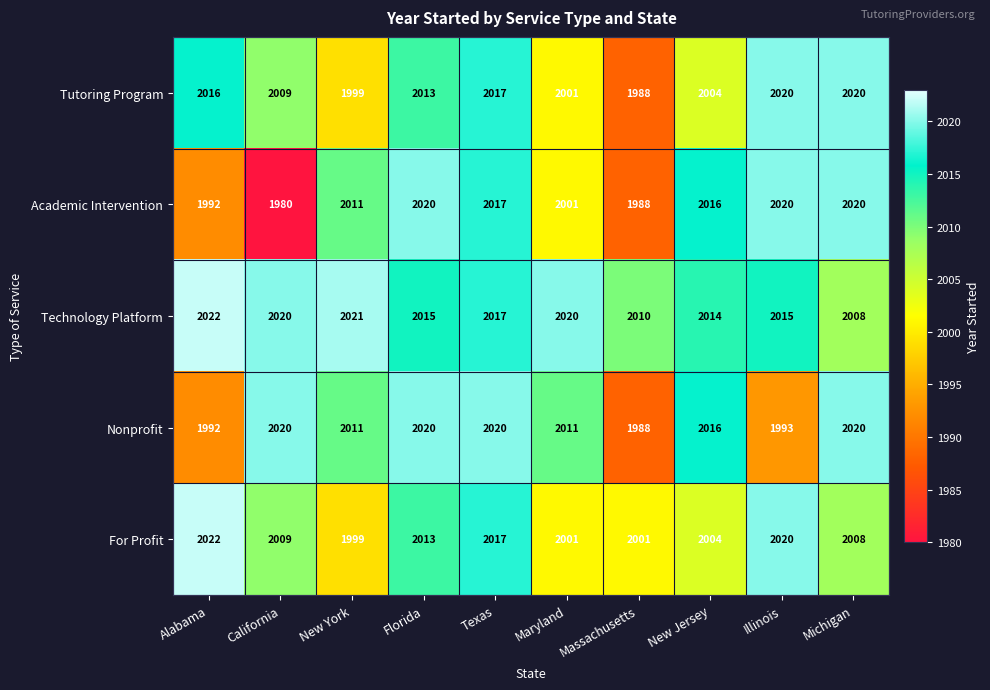

At which label does Tutoring Program first exceed 2013?

Alabama